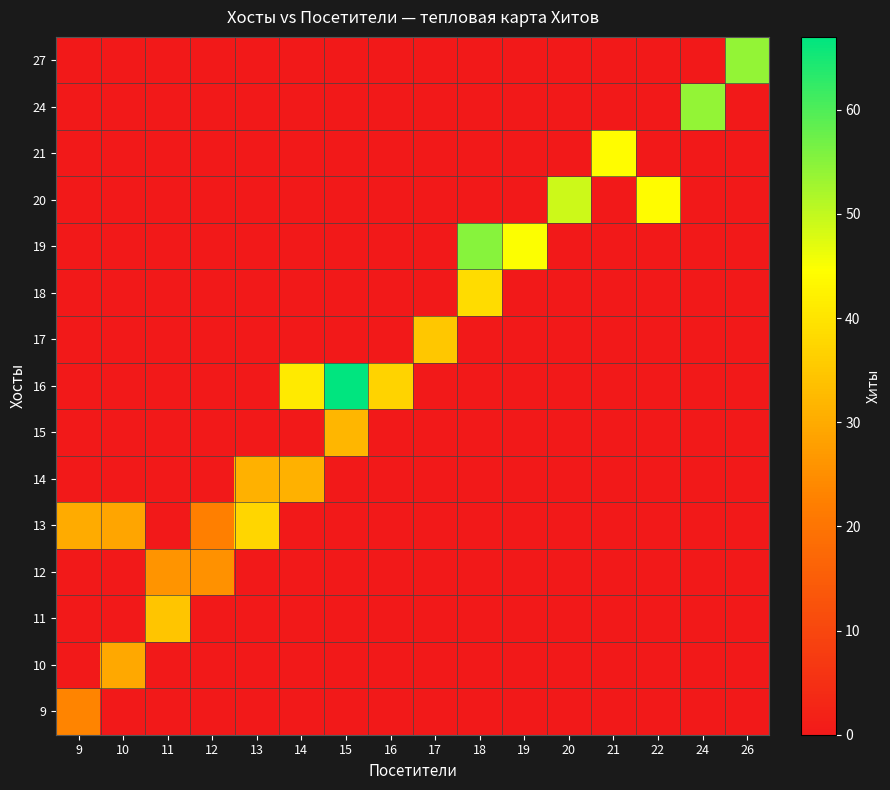

Reading right to left, transcribe all the data shown in this chart.

9: 26=0.0	24=0.0	22=0.0	21=0.0	20=0.0	19=0.0	18=0.0	17=0.0	16=0.0	15=0.0	14=0.0	13=0.0	12=0.0	11=0.0	10=0.0	9=23.2
10: 26=0.0	24=0.0	22=0.0	21=0.0	20=0.0	19=0.0	18=0.0	17=0.0	16=0.0	15=0.0	14=0.0	13=0.0	12=0.0	11=0.0	10=29.5	9=0.0
11: 26=0.0	24=0.0	22=0.0	21=0.0	20=0.0	19=0.0	18=0.0	17=0.0	16=0.0	15=0.0	14=0.0	13=0.0	12=0.0	11=34.7	10=0.0	9=0.0
12: 26=0.0	24=0.0	22=0.0	21=0.0	20=0.0	19=0.0	18=0.0	17=0.0	16=0.0	15=0.0	14=0.0	13=0.0	12=25.5	11=26.0	10=0.0	9=0.0
13: 26=0.0	24=0.0	22=0.0	21=0.0	20=0.0	19=0.0	18=0.0	17=0.0	16=0.0	15=0.0	14=0.0	13=37.5	12=22.5	11=0.0	10=29.0	9=30.0
14: 26=0.0	24=0.0	22=0.0	21=0.0	20=0.0	19=0.0	18=0.0	17=0.0	16=0.0	15=0.0	14=31.0	13=31.0	12=0.0	11=0.0	10=0.0	9=0.0
15: 26=0.0	24=0.0	22=0.0	21=0.0	20=0.0	19=0.0	18=0.0	17=0.0	16=0.0	15=32.0	14=0.0	13=0.0	12=0.0	11=0.0	10=0.0	9=0.0
16: 26=0.0	24=0.0	22=0.0	21=0.0	20=0.0	19=0.0	18=0.0	17=0.0	16=37.0	15=67.0	14=41.0	13=0.0	12=0.0	11=0.0	10=0.0	9=0.0
17: 26=0.0	24=0.0	22=0.0	21=0.0	20=0.0	19=0.0	18=0.0	17=35.0	16=0.0	15=0.0	14=0.0	13=0.0	12=0.0	11=0.0	10=0.0	9=0.0
18: 26=0.0	24=0.0	22=0.0	21=0.0	20=0.0	19=0.0	18=38.5	17=0.0	16=0.0	15=0.0	14=0.0	13=0.0	12=0.0	11=0.0	10=0.0	9=0.0
19: 26=0.0	24=0.0	22=0.0	21=0.0	20=0.0	19=45.0	18=55.0	17=0.0	16=0.0	15=0.0	14=0.0	13=0.0	12=0.0	11=0.0	10=0.0	9=0.0
20: 26=0.0	24=0.0	22=44.0	21=0.0	20=49.0	19=0.0	18=0.0	17=0.0	16=0.0	15=0.0	14=0.0	13=0.0	12=0.0	11=0.0	10=0.0	9=0.0
21: 26=0.0	24=0.0	22=0.0	21=44.0	20=0.0	19=0.0	18=0.0	17=0.0	16=0.0	15=0.0	14=0.0	13=0.0	12=0.0	11=0.0	10=0.0	9=0.0
24: 26=0.0	24=54.0	22=0.0	21=0.0	20=0.0	19=0.0	18=0.0	17=0.0	16=0.0	15=0.0	14=0.0	13=0.0	12=0.0	11=0.0	10=0.0	9=0.0
27: 26=54.0	24=0.0	22=0.0	21=0.0	20=0.0	19=0.0	18=0.0	17=0.0	16=0.0	15=0.0	14=0.0	13=0.0	12=0.0	11=0.0	10=0.0	9=0.0